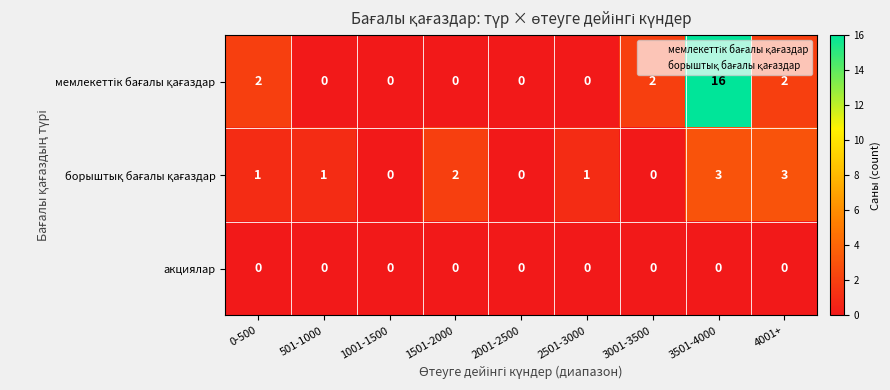

What is the greatest value displayed?

16